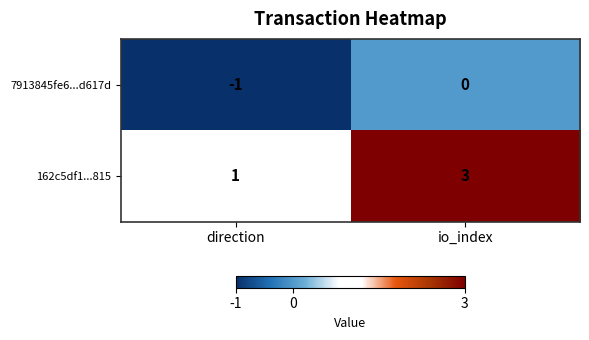

The 162c5df1...815 series shows 3 at io_index. True or false?

True